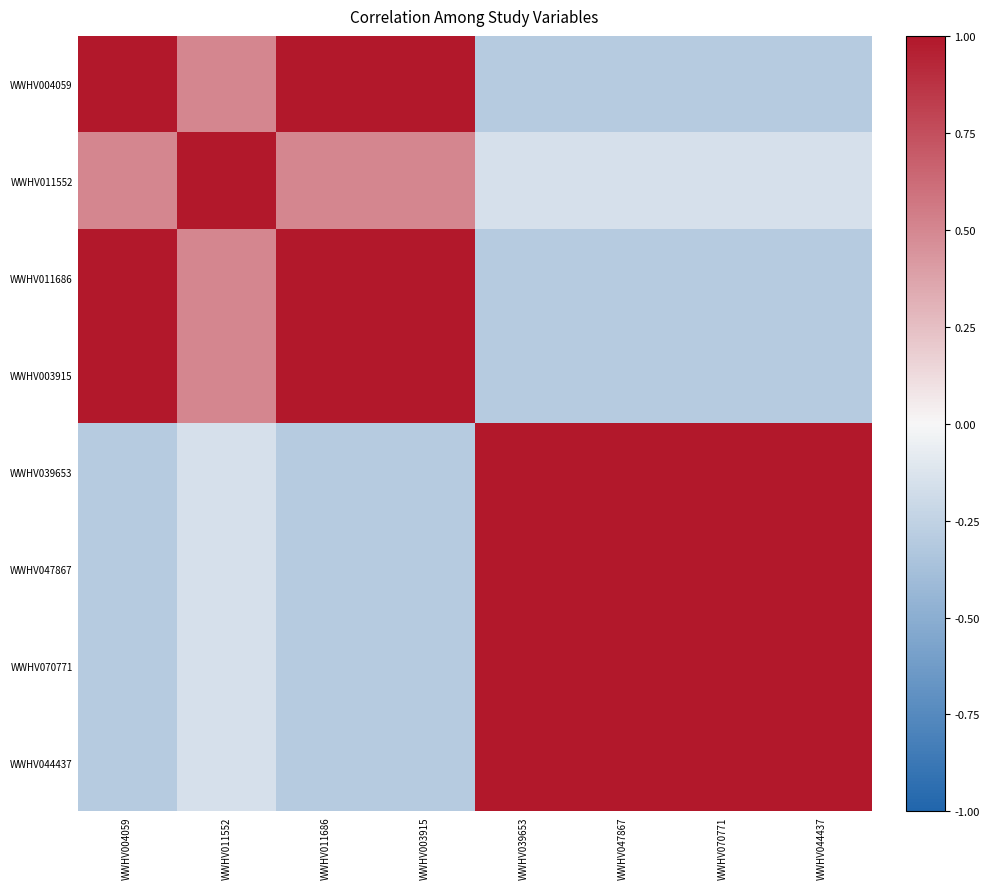

Reading right to left, extract all data points from this chart.

WWHV004059: WWHV044437=-0.3	WWHV070771=-0.3	WWHV047867=-0.3	WWHV039653=-0.3	WWHV003915=1.0	WWHV011686=1.0	WWHV011552=0.5	WWHV004059=1.0
WWHV011552: WWHV044437=-0.1	WWHV070771=-0.1	WWHV047867=-0.1	WWHV039653=-0.1	WWHV003915=0.5	WWHV011686=0.5	WWHV011552=1.0	WWHV004059=0.5
WWHV011686: WWHV044437=-0.3	WWHV070771=-0.3	WWHV047867=-0.3	WWHV039653=-0.3	WWHV003915=1.0	WWHV011686=1.0	WWHV011552=0.5	WWHV004059=1.0
WWHV003915: WWHV044437=-0.3	WWHV070771=-0.3	WWHV047867=-0.3	WWHV039653=-0.3	WWHV003915=1.0	WWHV011686=1.0	WWHV011552=0.5	WWHV004059=1.0
WWHV039653: WWHV044437=1.0	WWHV070771=1.0	WWHV047867=1.0	WWHV039653=1.0	WWHV003915=-0.3	WWHV011686=-0.3	WWHV011552=-0.1	WWHV004059=-0.3
WWHV047867: WWHV044437=1.0	WWHV070771=1.0	WWHV047867=1.0	WWHV039653=1.0	WWHV003915=-0.3	WWHV011686=-0.3	WWHV011552=-0.1	WWHV004059=-0.3
WWHV070771: WWHV044437=1.0	WWHV070771=1.0	WWHV047867=1.0	WWHV039653=1.0	WWHV003915=-0.3	WWHV011686=-0.3	WWHV011552=-0.1	WWHV004059=-0.3
WWHV044437: WWHV044437=1.0	WWHV070771=1.0	WWHV047867=1.0	WWHV039653=1.0	WWHV003915=-0.3	WWHV011686=-0.3	WWHV011552=-0.1	WWHV004059=-0.3